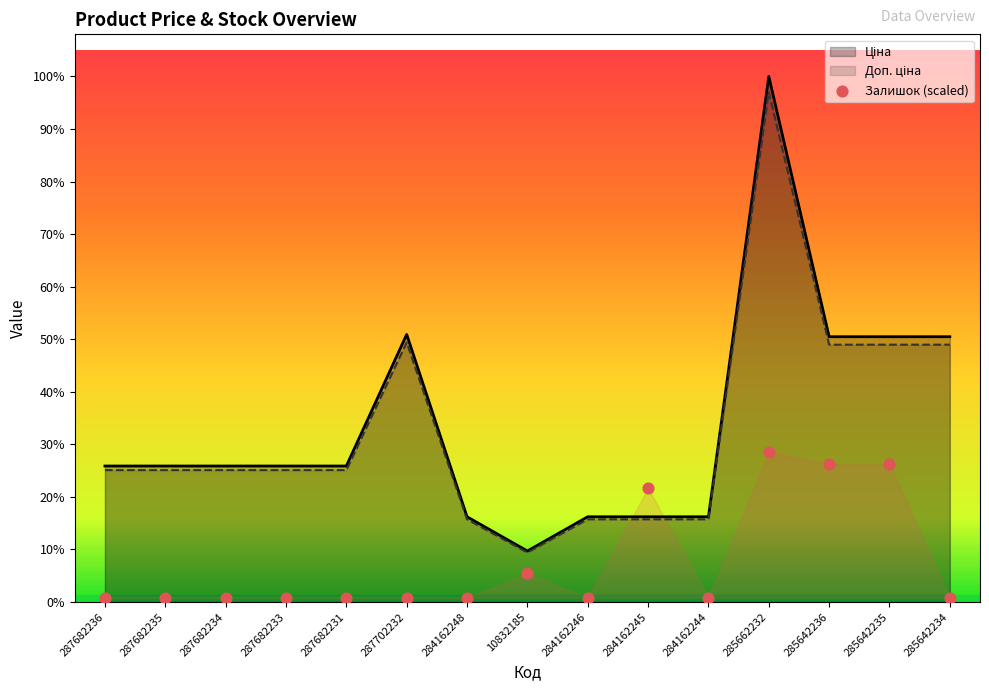

What are all the series names shown in the legend?

Ціна, Доп. ціна, Залишок